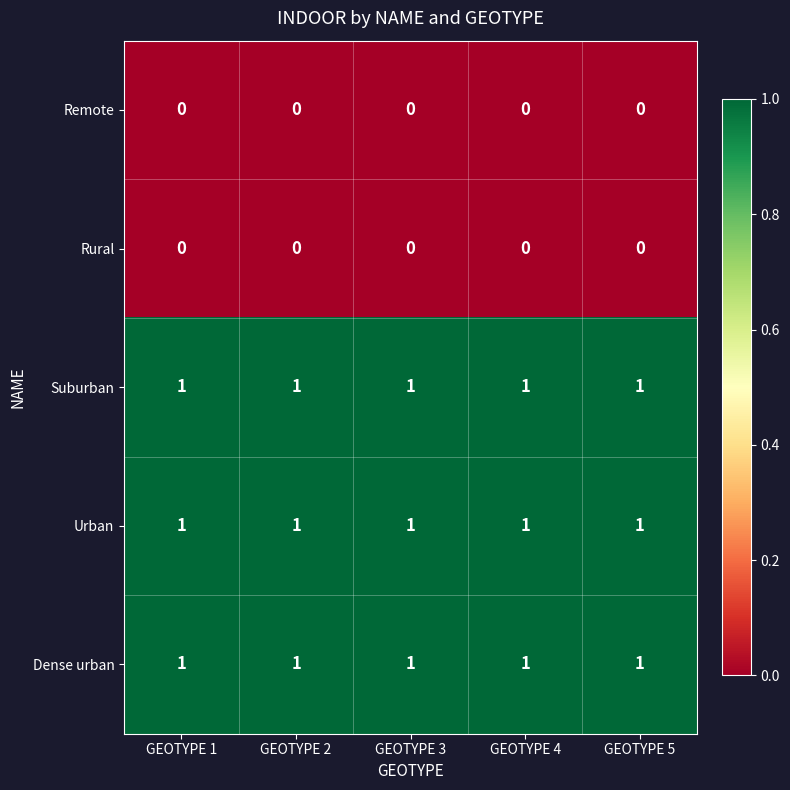

What is the maximum value shown in the chart?

1